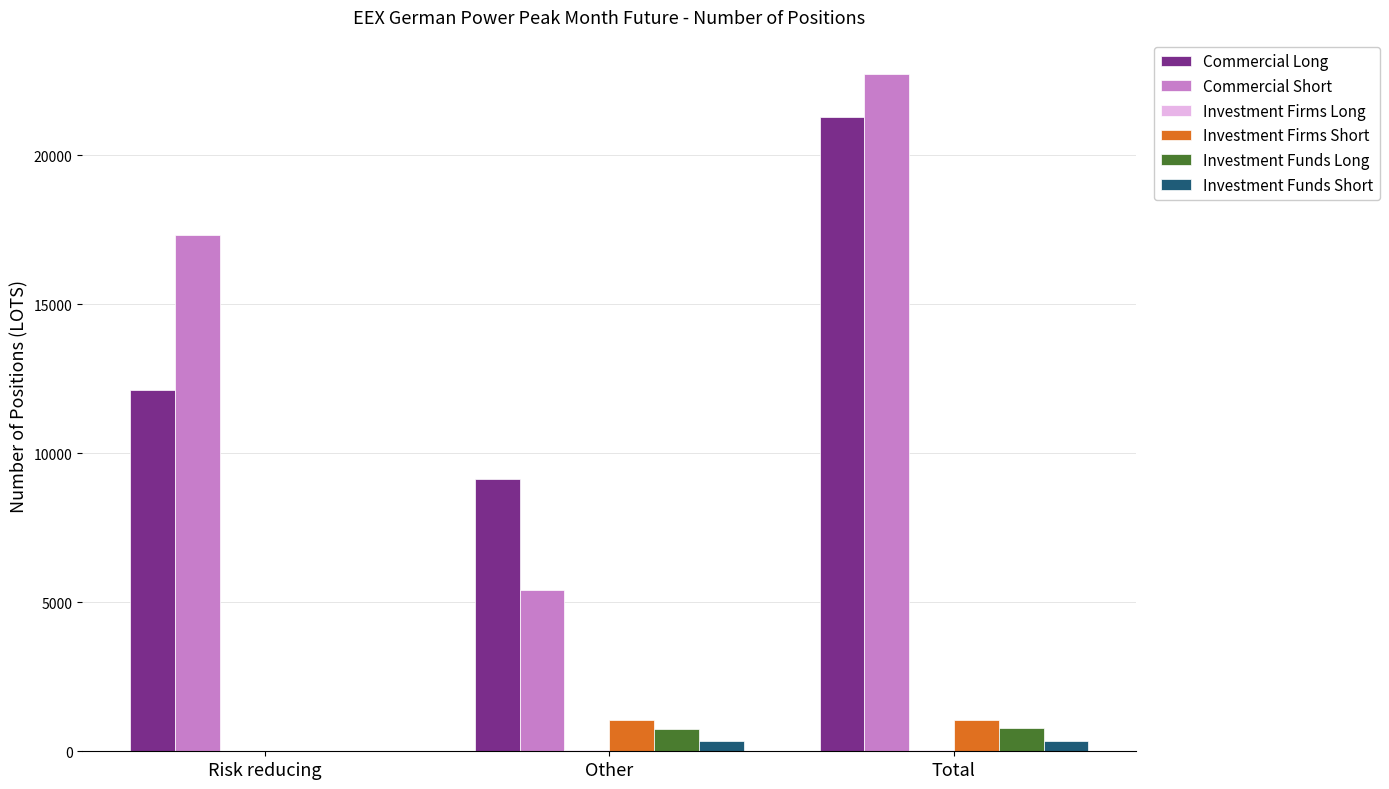

True or false: Commercial Long has a value of 5258 at Total.

False